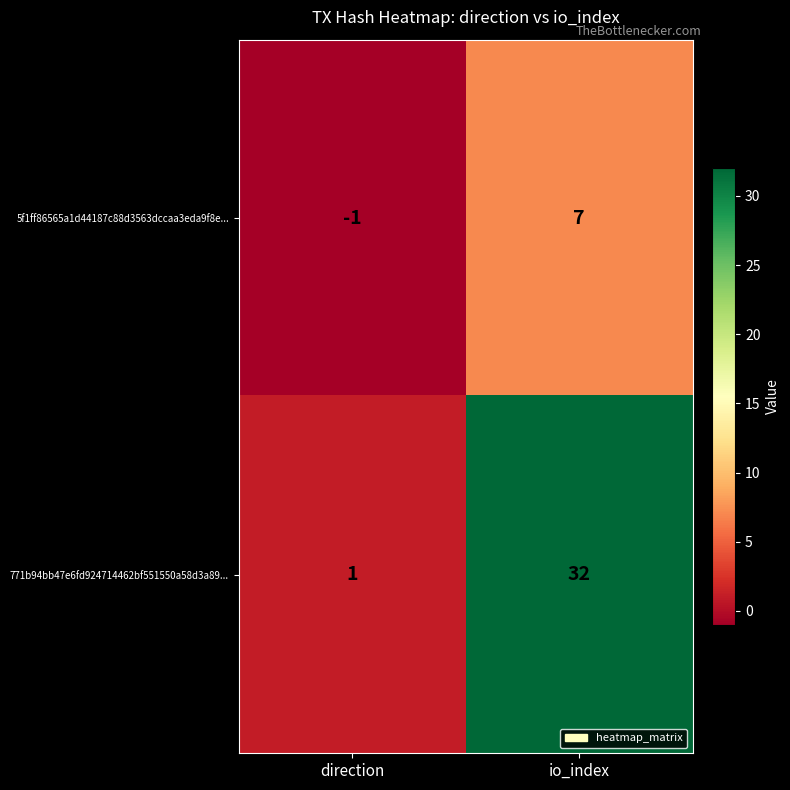

True or false: 771b94bb47e6fd924714462bf551550a58d3a89... has a value of 0 at direction.

False